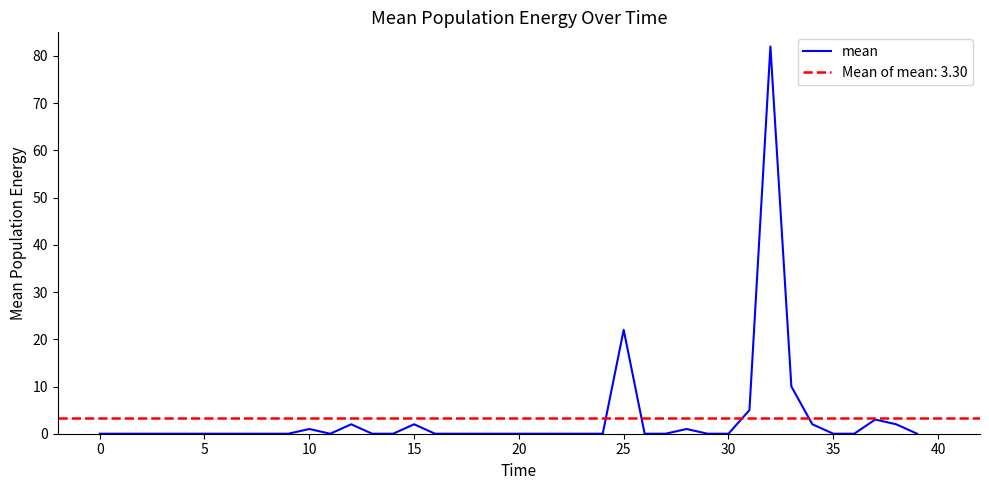

What is the sum of the values at 38 and 33?

12